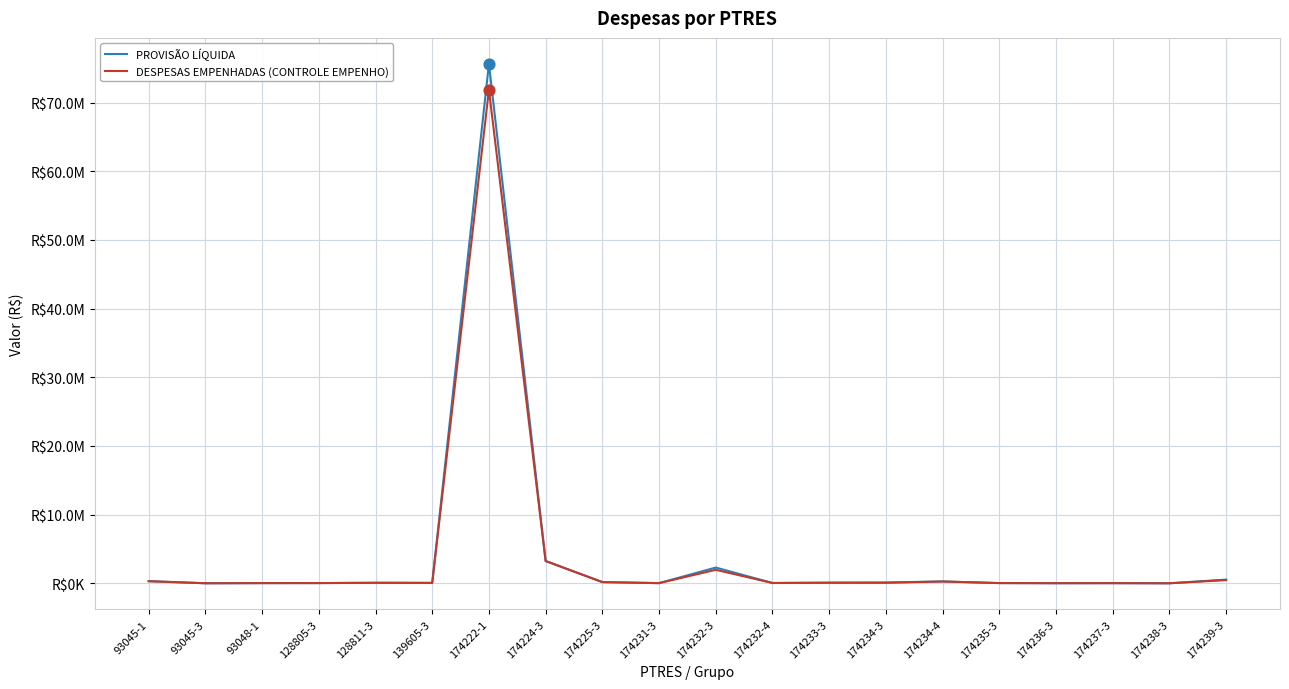

Is this an area chart (filled region under the line)?

No